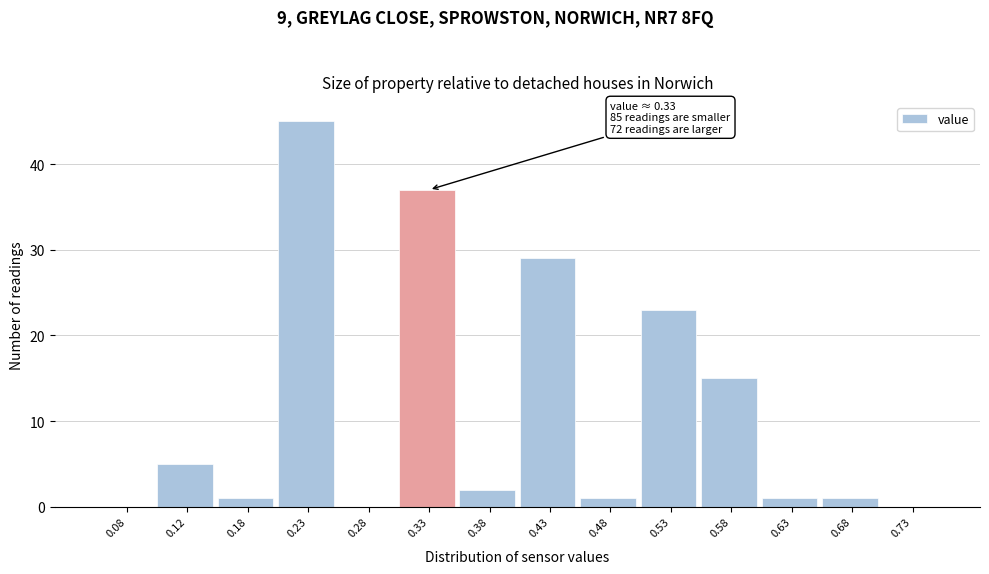

Which range on the x-axis has the tallest bar?

0.20 to 0.25